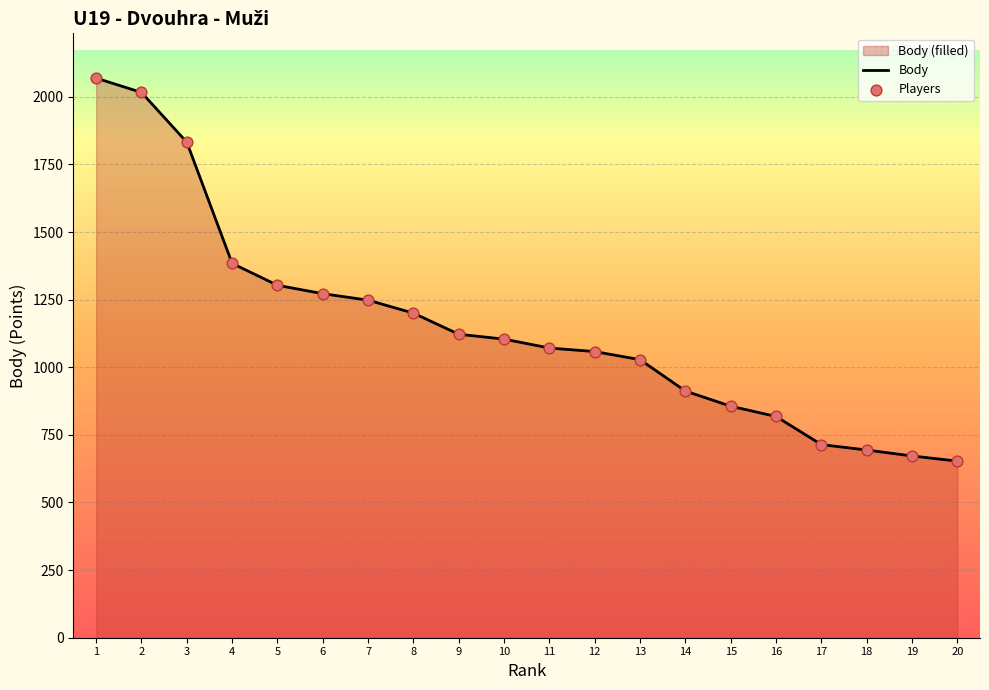

What are all the series names shown in the legend?

Body, Players